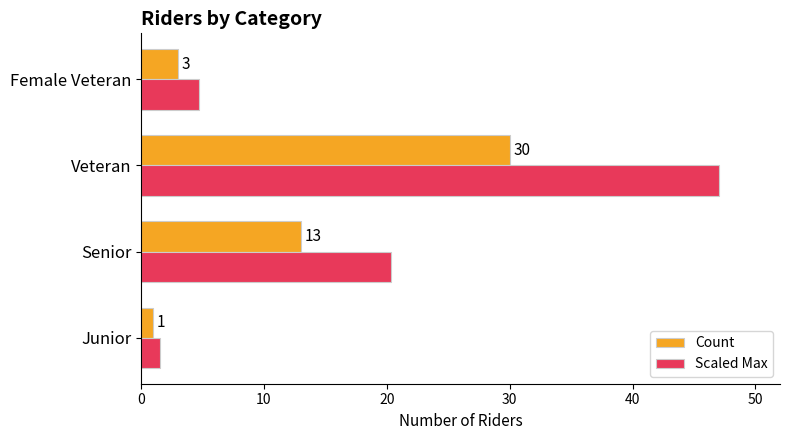

What is the average value of the Count series?

11.8